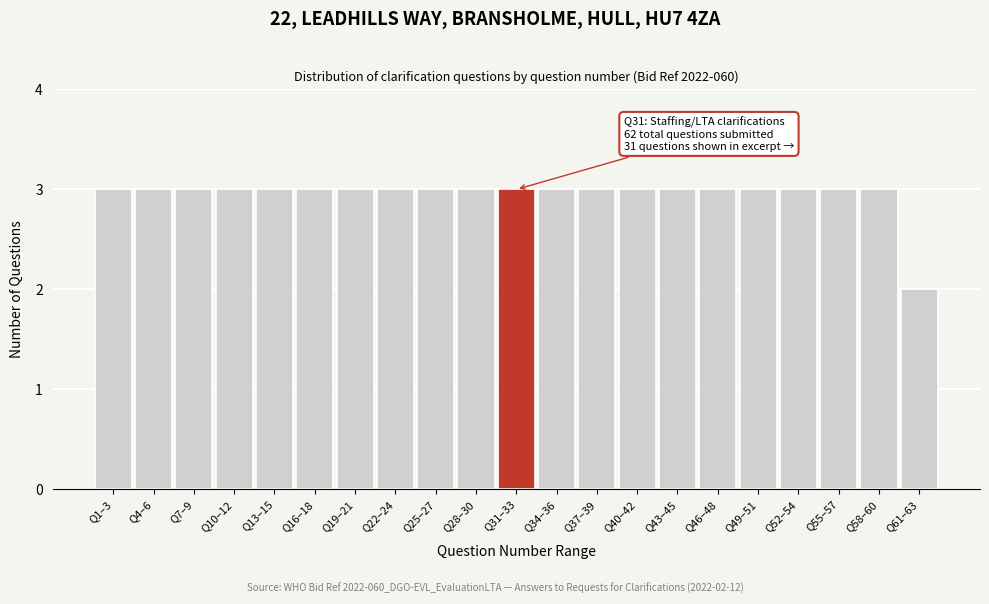

Reading right to left, what are all the values shown in this chart?

2	3	3	3	3	3	3	3	3	3	3	3	3	3	3	3	3	3	3	3	3